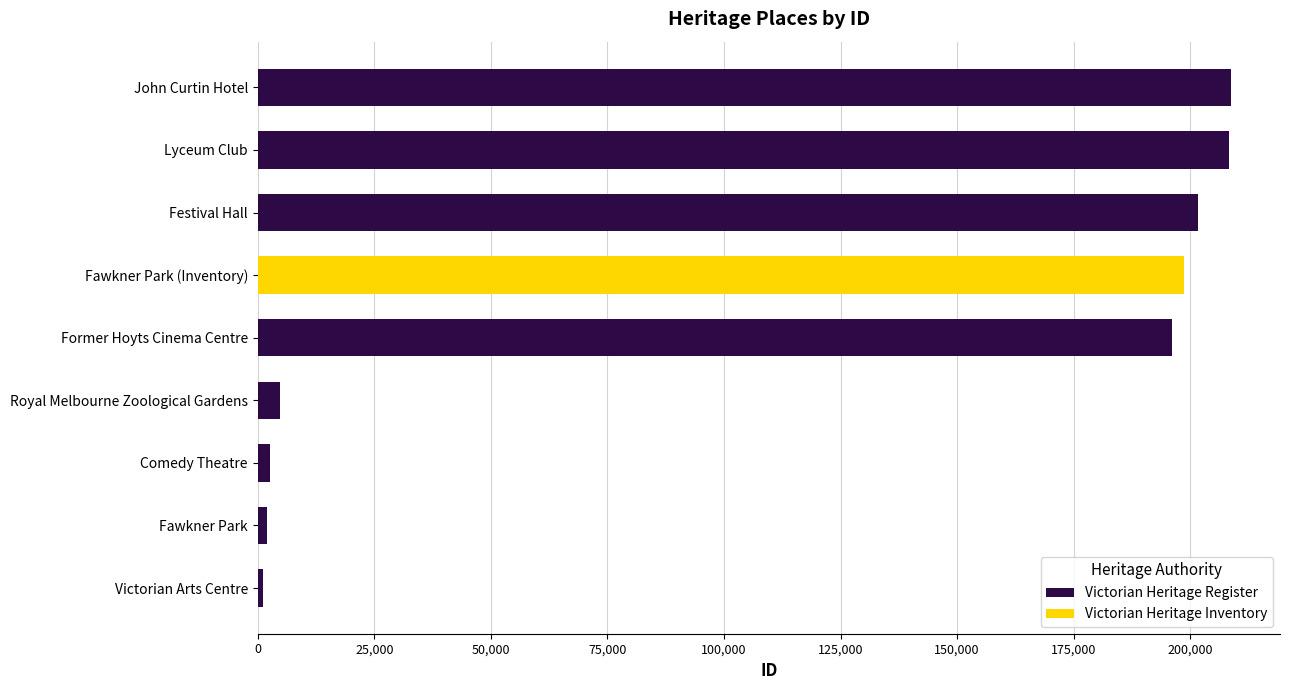

What is the difference between the Victorian Heritage Register values at Royal Melbourne Zoological Gardens and Festival Hall?

196787